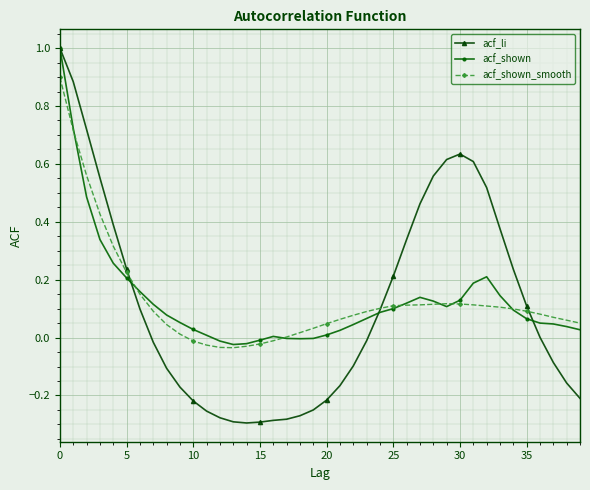

How many lines are shown in the chart?

3